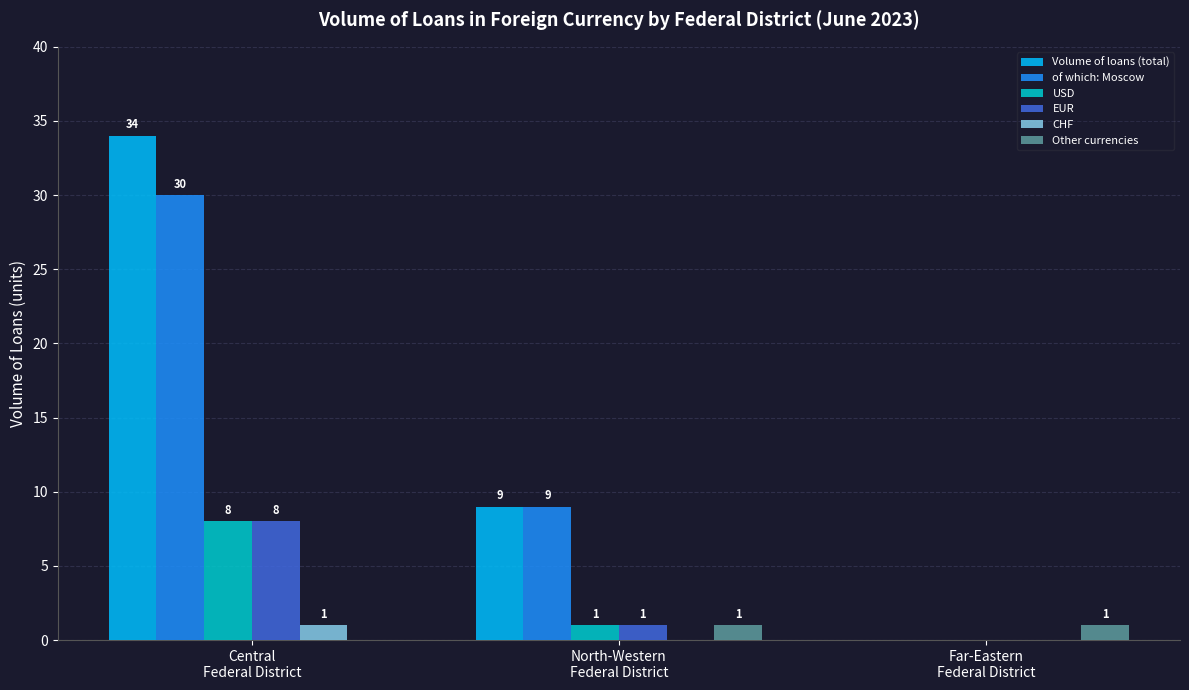

What is the spread (max minus min) of values at North-Western
Federal District?

9